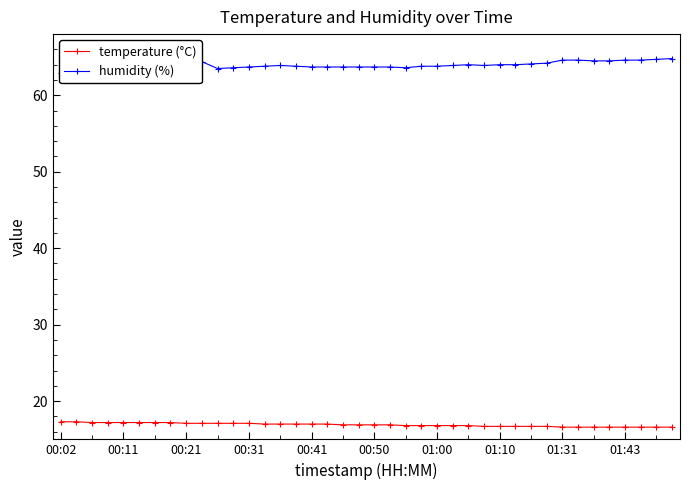

The value of temperature (°C) at 00:21 is 17.1. True or false?

True